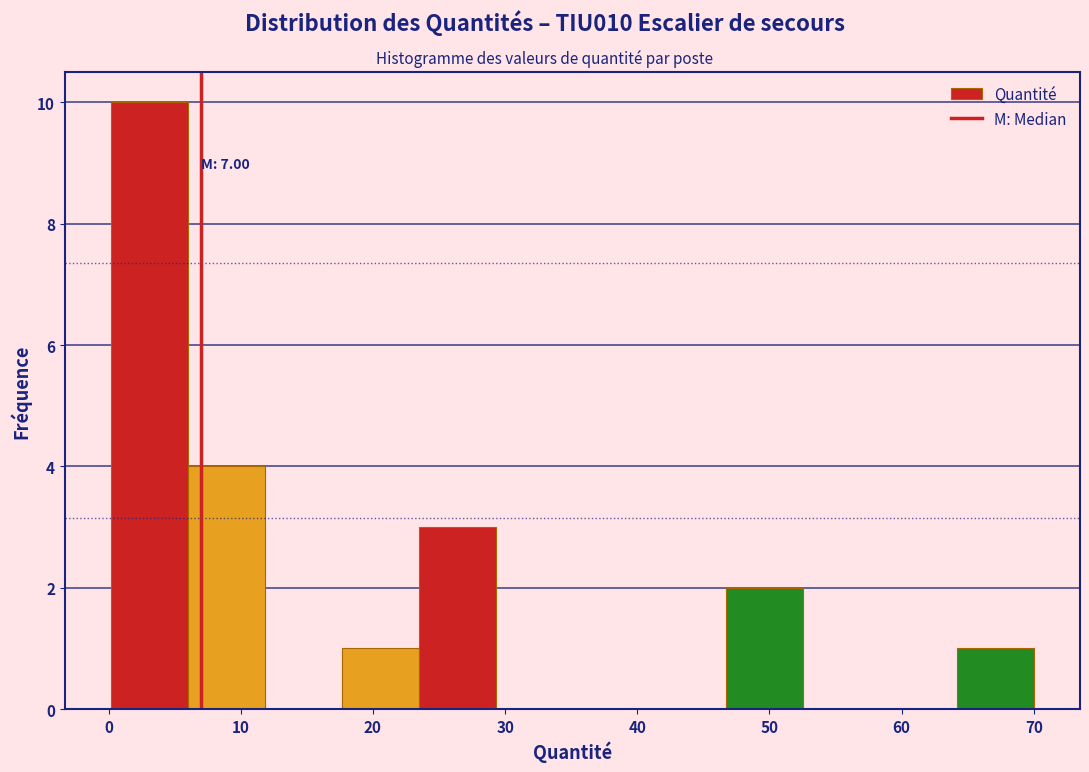

Over which range of the x-axis is the bar tallest?

0 to 6